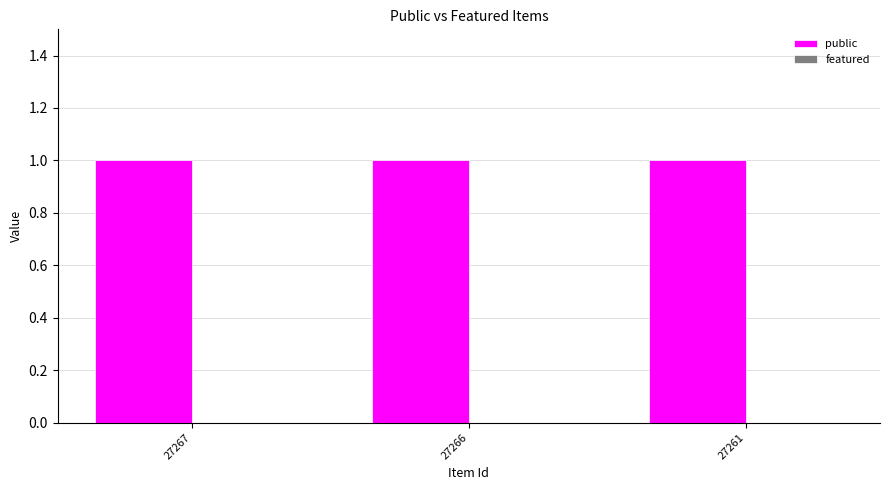

Which series has the largest total across all categories?

public